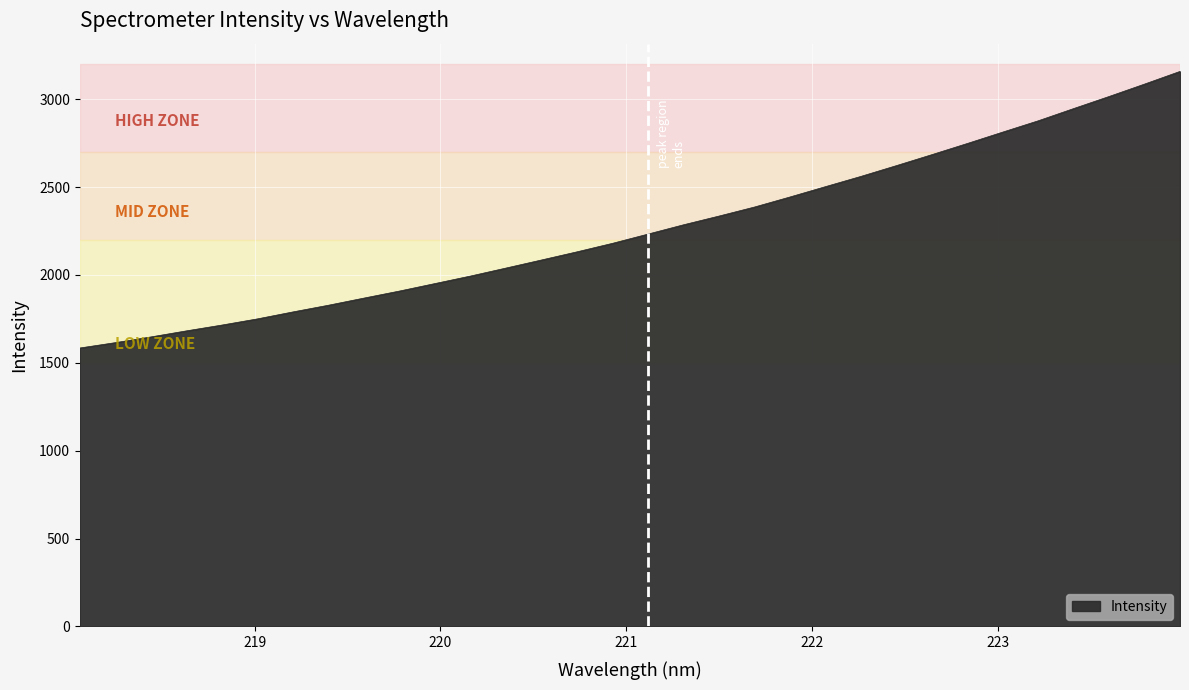

What is the maximum value shown in the chart?

3158.2